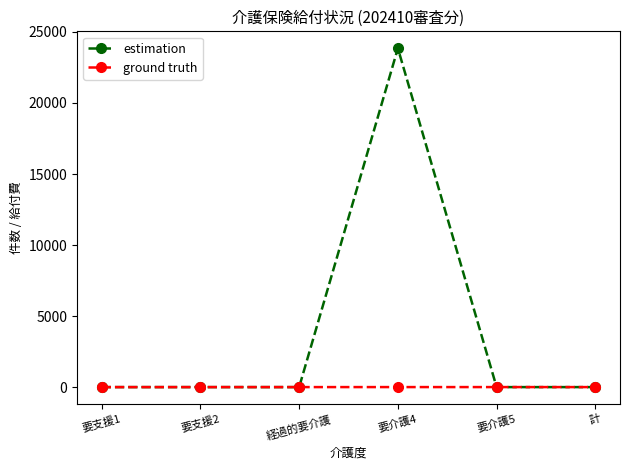

What are all the series names shown in the legend?

estimation, ground truth